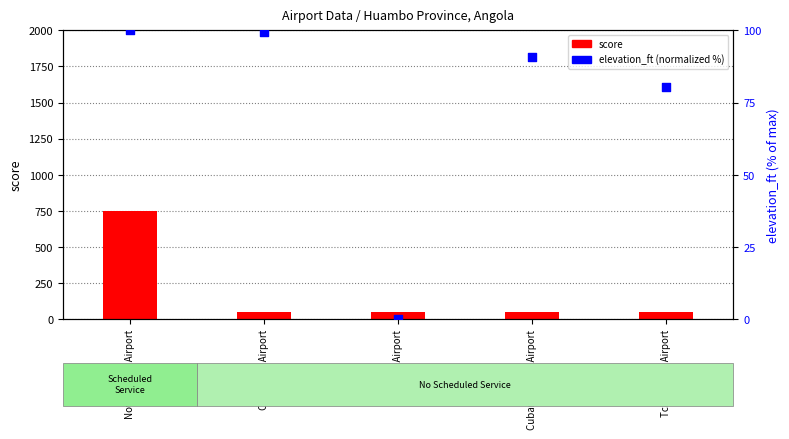

Which series has the largest total across all categories?

score